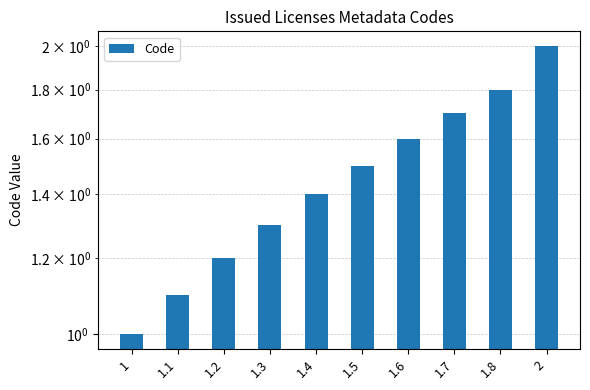

What is the label of the 8th bar from the left?

1.7